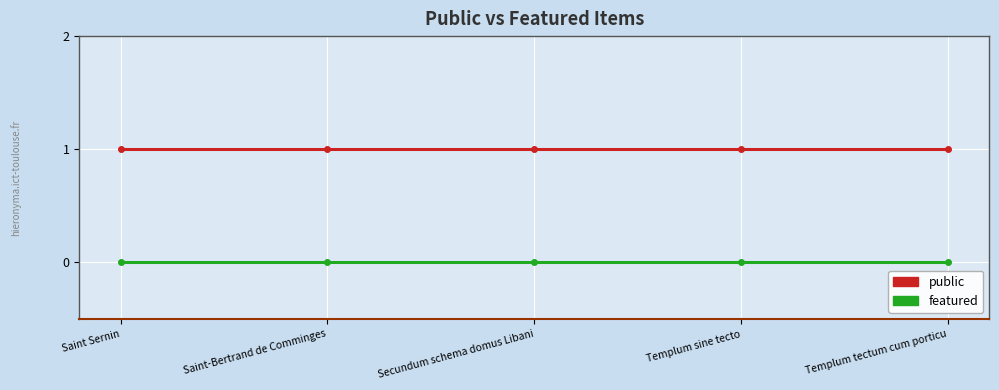

What is the total value across all series at Templum tectum cum porticu?

1